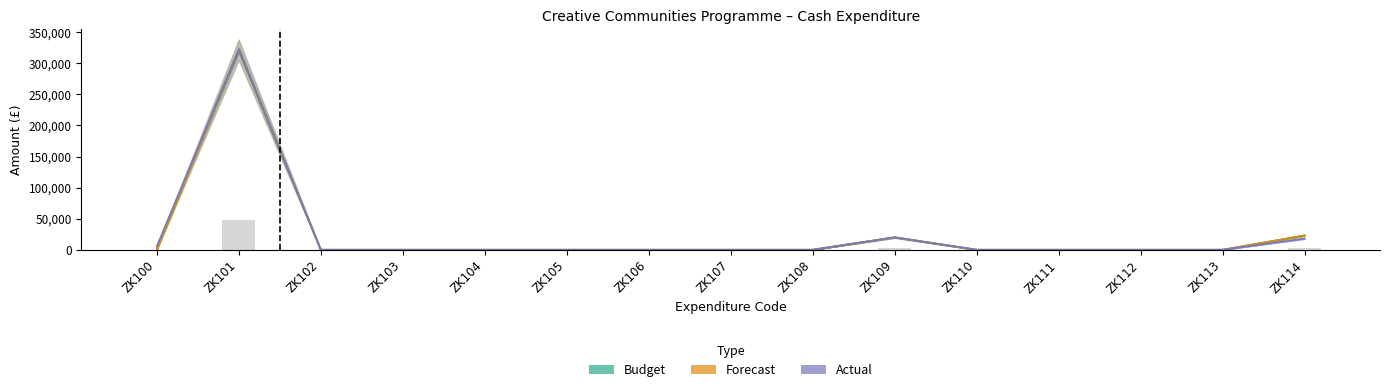

At which label is Forecast closest to 161000?

ZK114